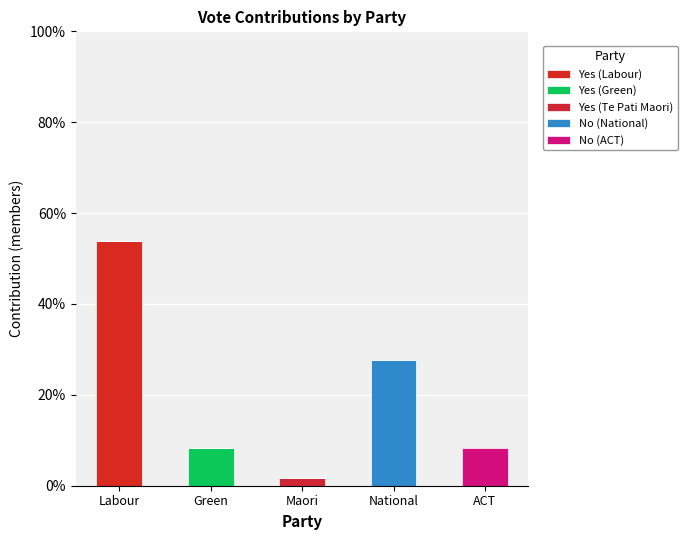

How many data points does each series have?

5